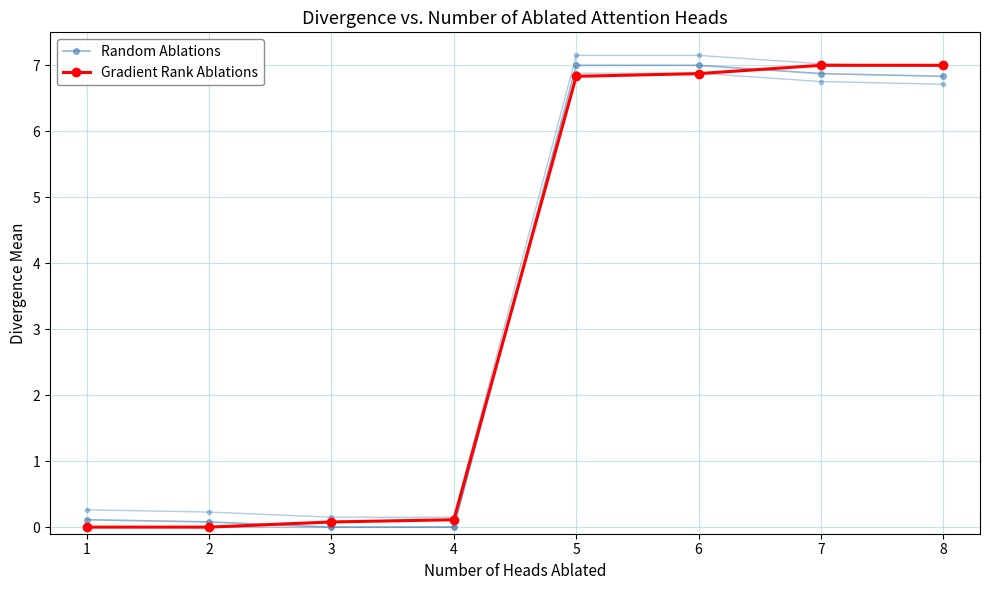

What is the sum of all Random Ablations values?

27.9